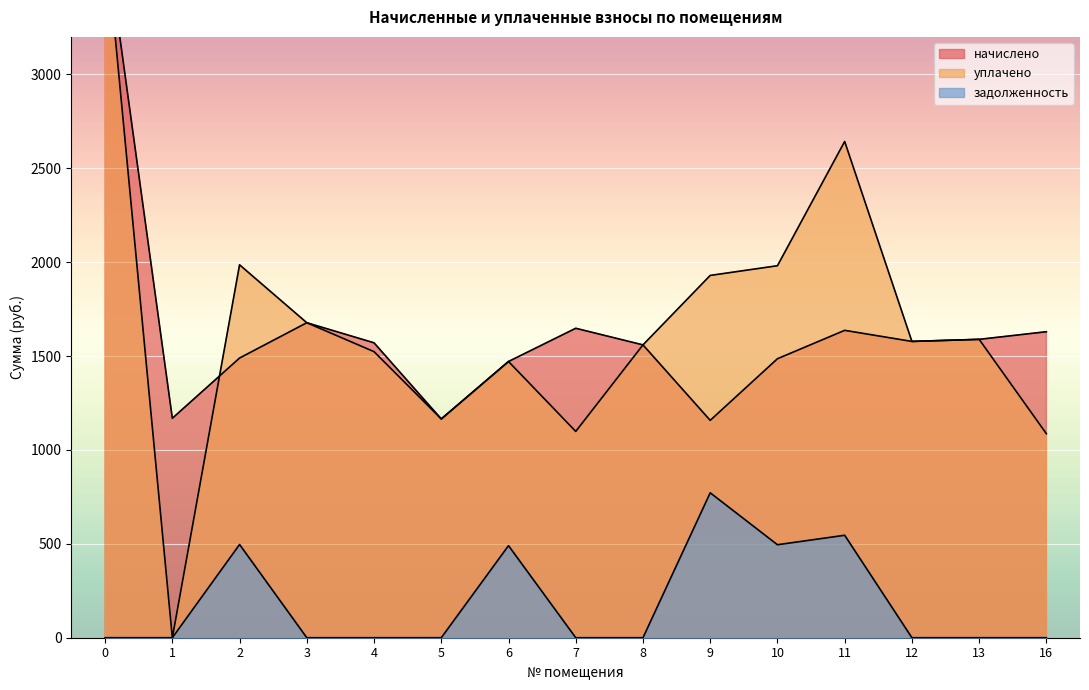

True or false: начислено and задолженность cross at least once.

False